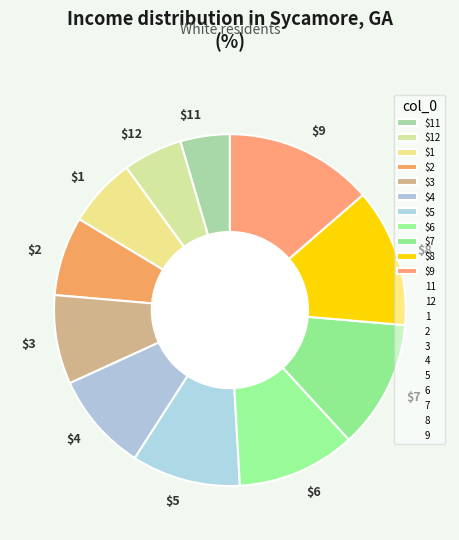

The $5 slice represents 22% of the pie. True or false?

False